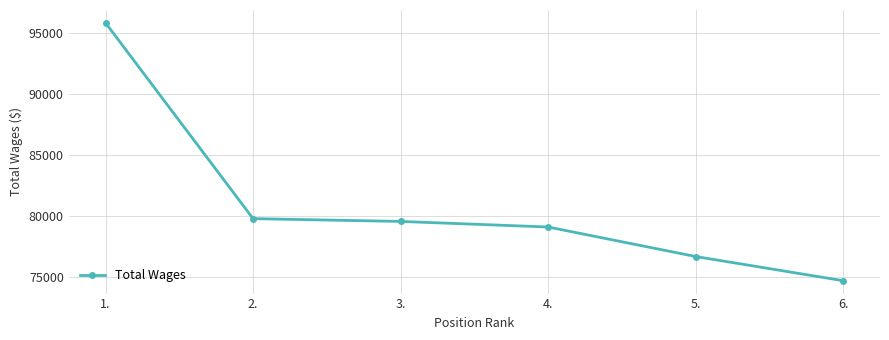

What position from the right is 6.?

1